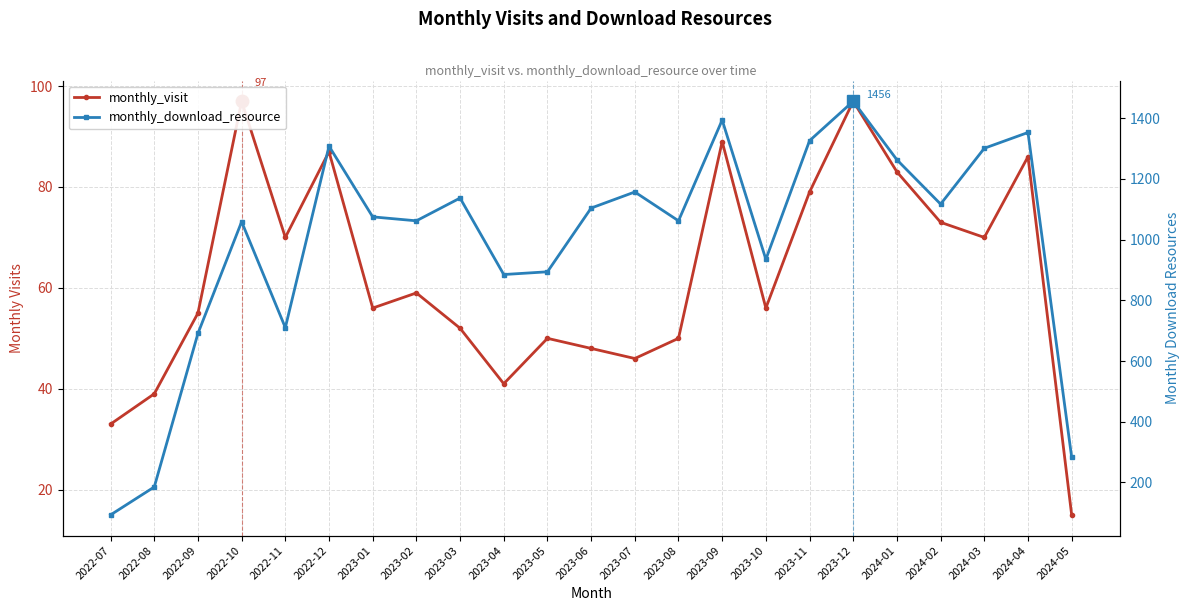

True or false: monthly_download_resource and monthly_visit cross at least once.

False